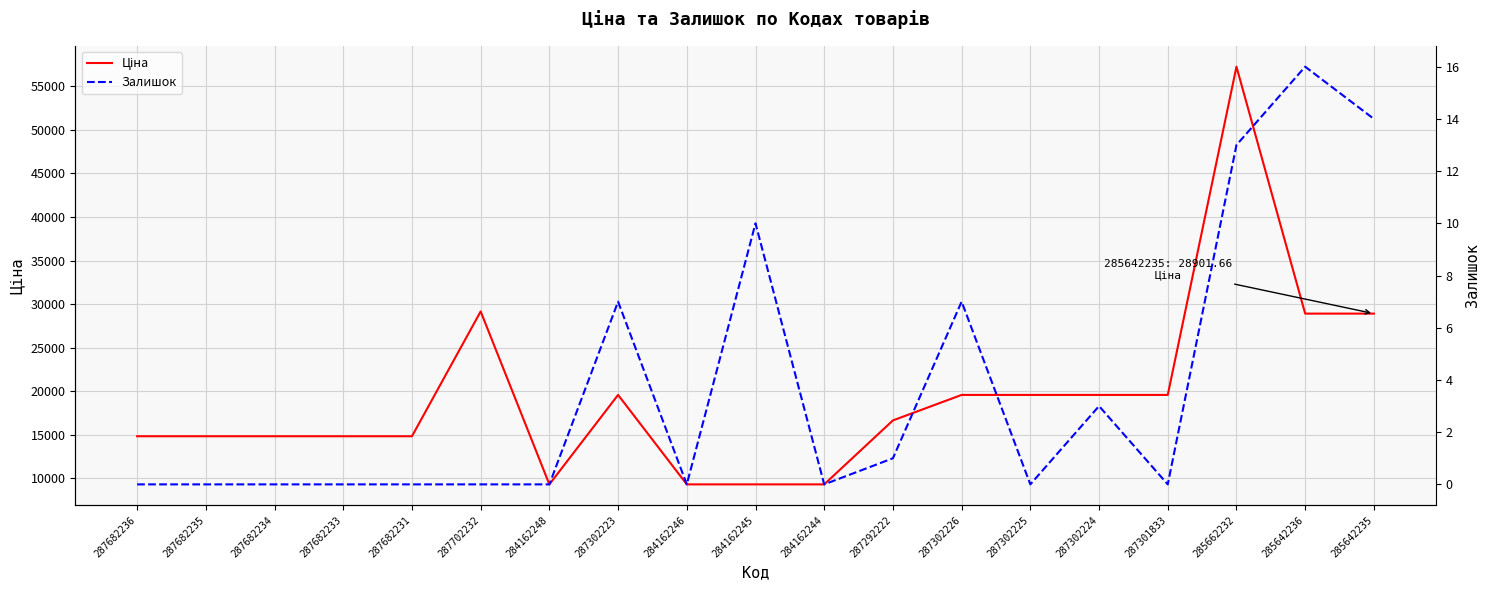

At 285662232, list the series in order from largest to smallest.

Ціна, Залишок